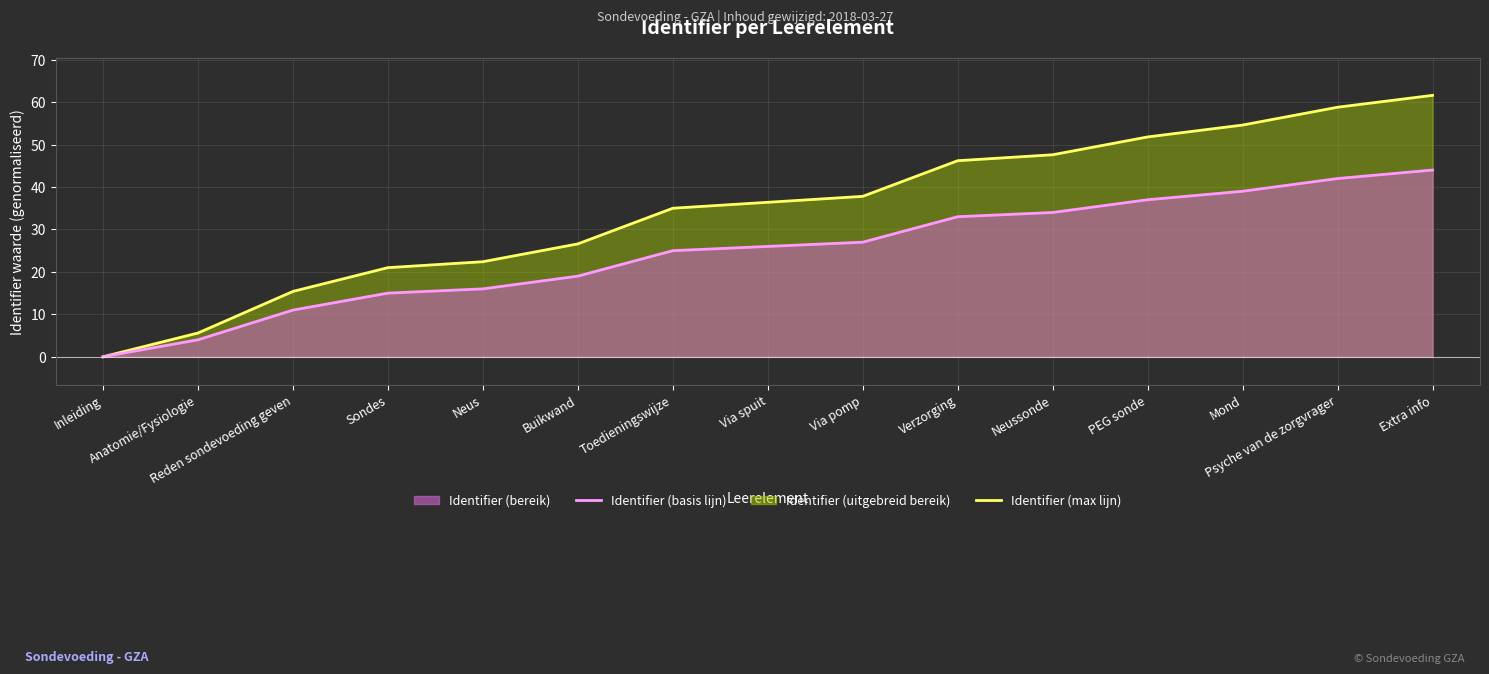

At Toedieningswijze, list the series in order from largest to smallest.

Identifier (max lijn), Identifier (basis lijn)